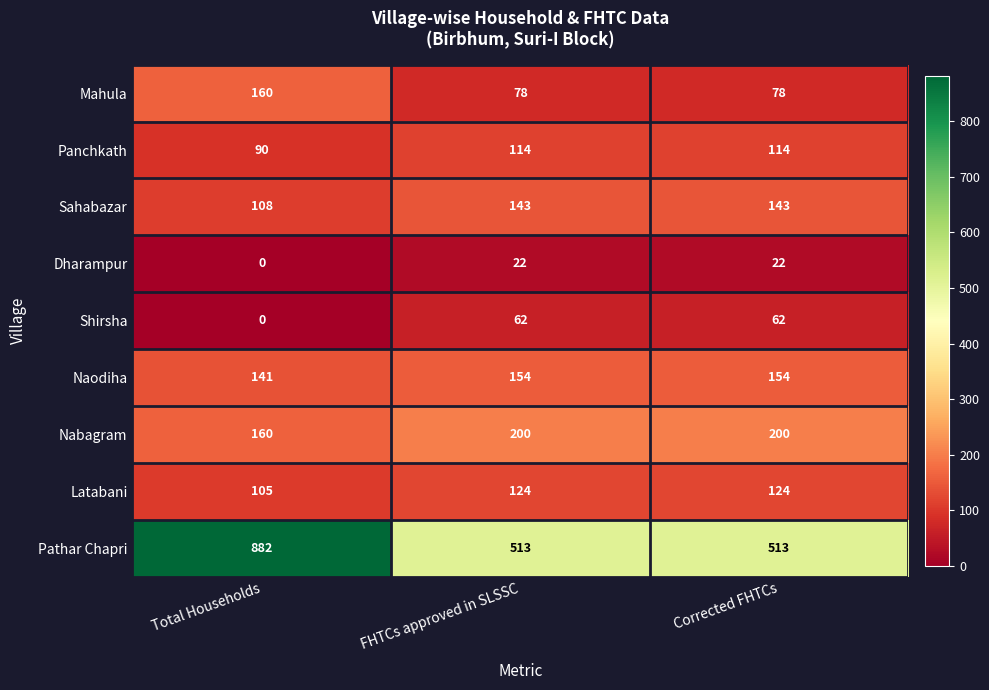

What is the maximum value shown in the chart?

882